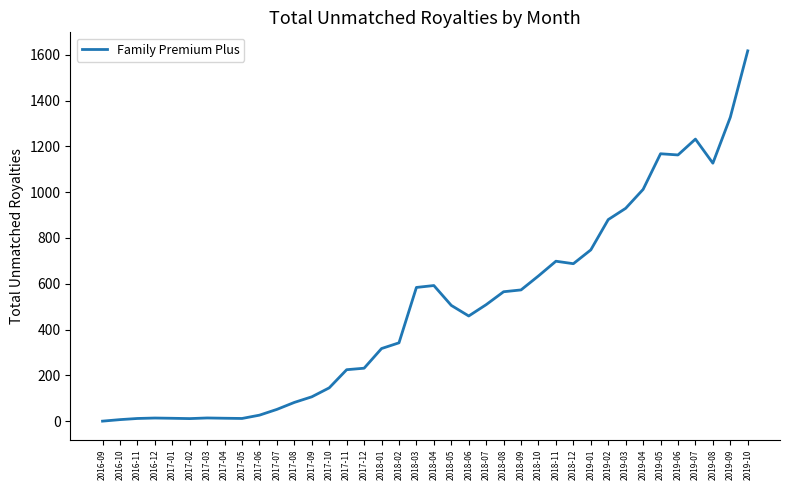

Does the chart have visible grid lines?

No